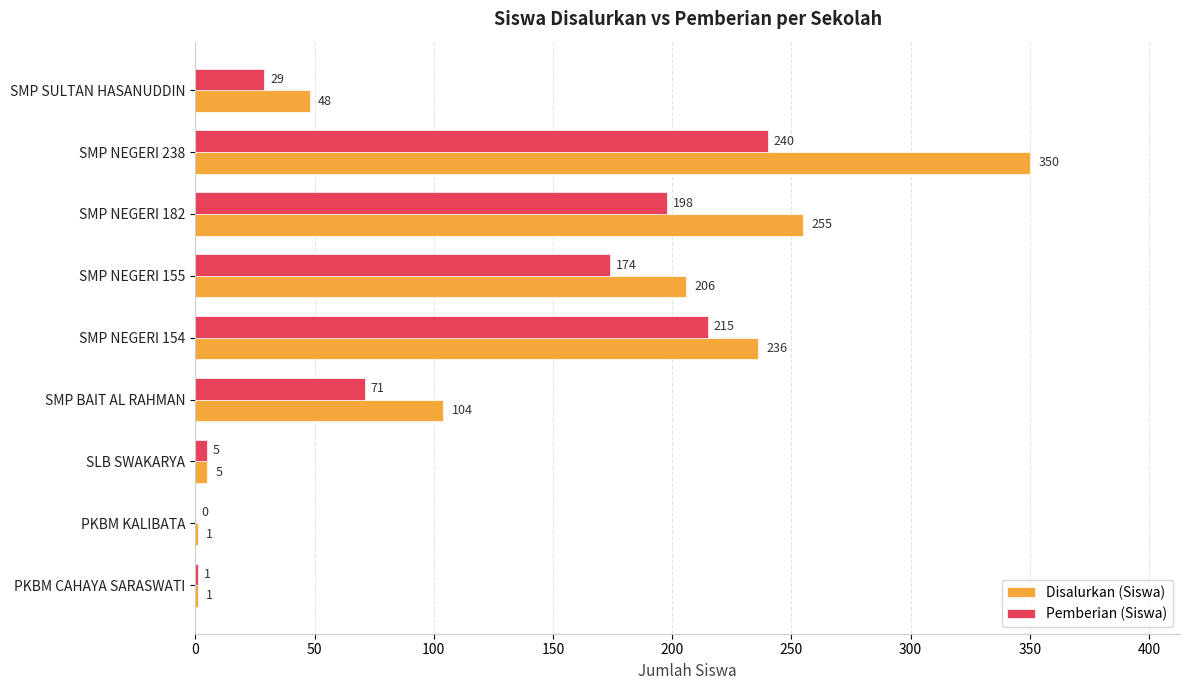

Read the Pemberian (Siswa) value at SMP BAIT AL RAHMAN, to the nearest 10.

70